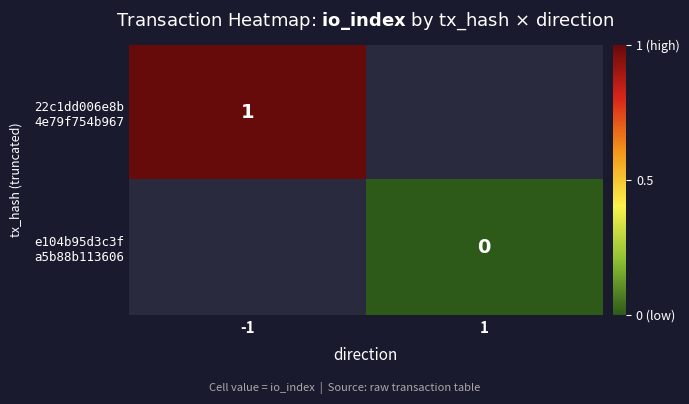

Which label corresponds to the smallest value in the chart?

1